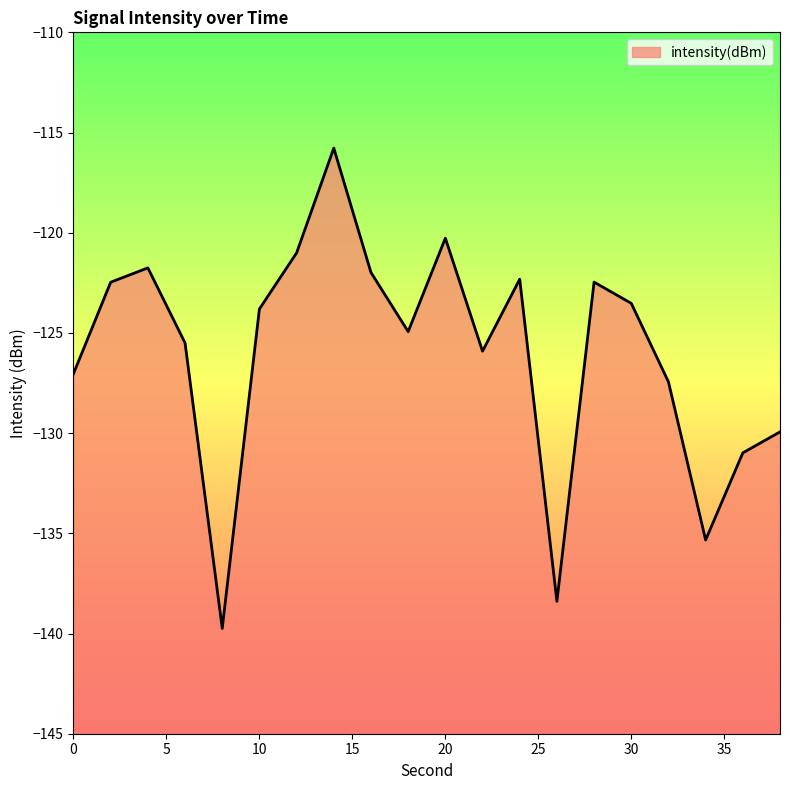

How many data points does each series have?

20